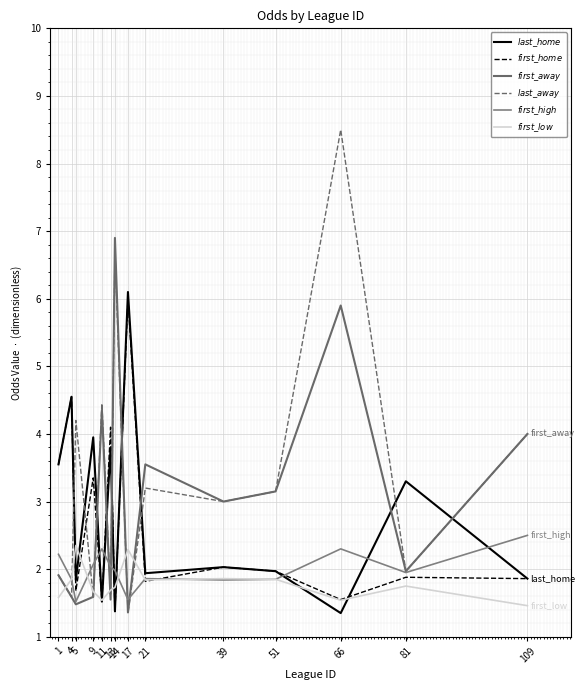

How many lines are shown in the chart?

6